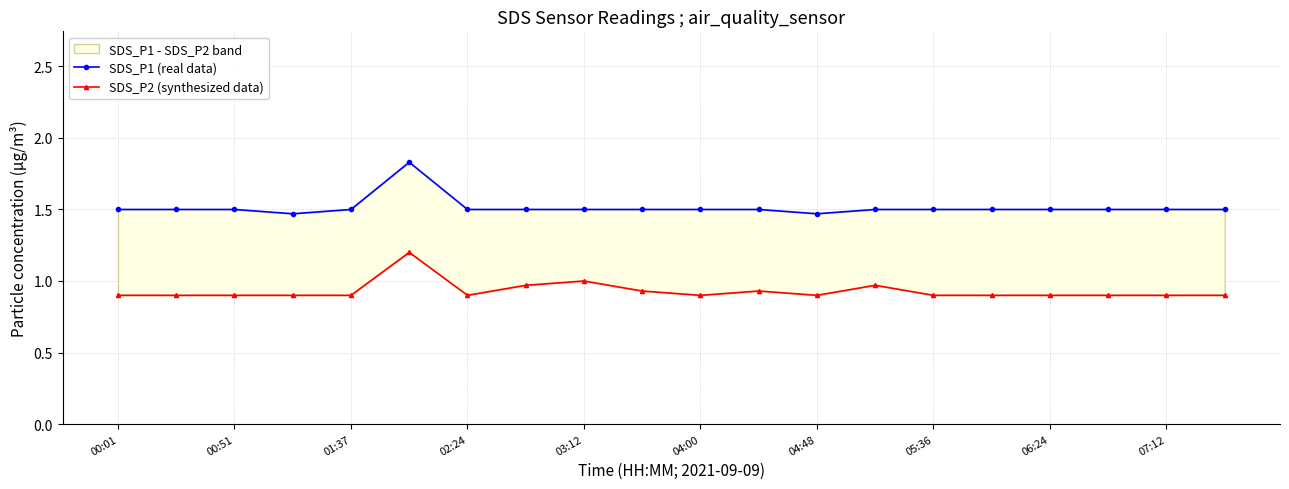

Which series changed the most between 11 and 19?

SDS_P2 (synthesized data)